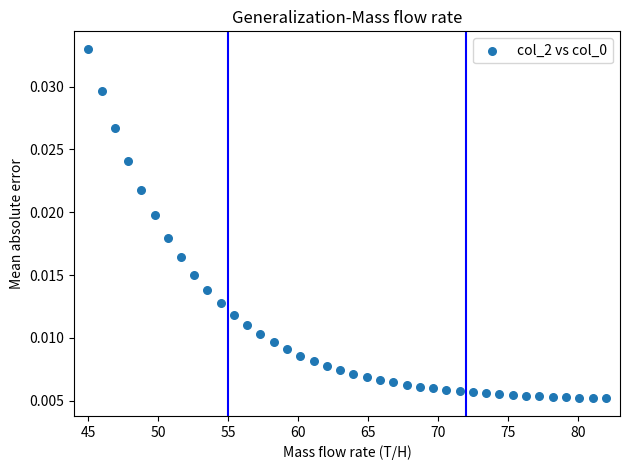

How many points are shown in the scatter plot?

40